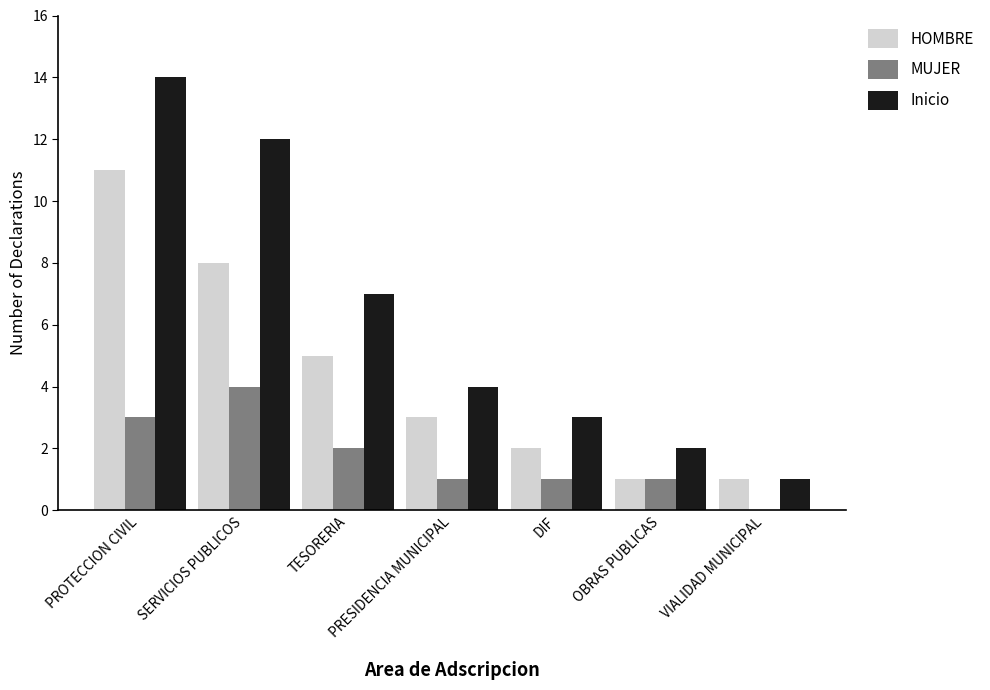

Are the bars grouped side by side (vs. stacked)?

Yes